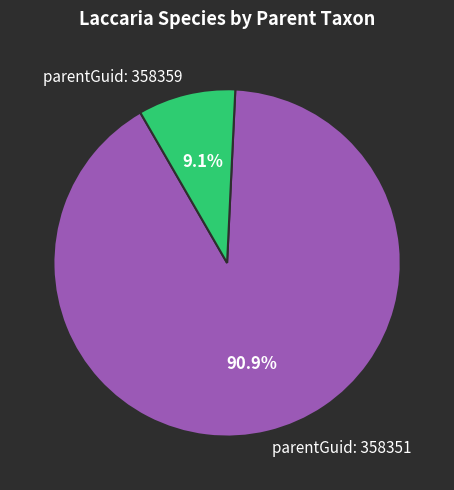

Rank the categories by value from lowest to highest.

parentGuid: 358359, parentGuid: 358351